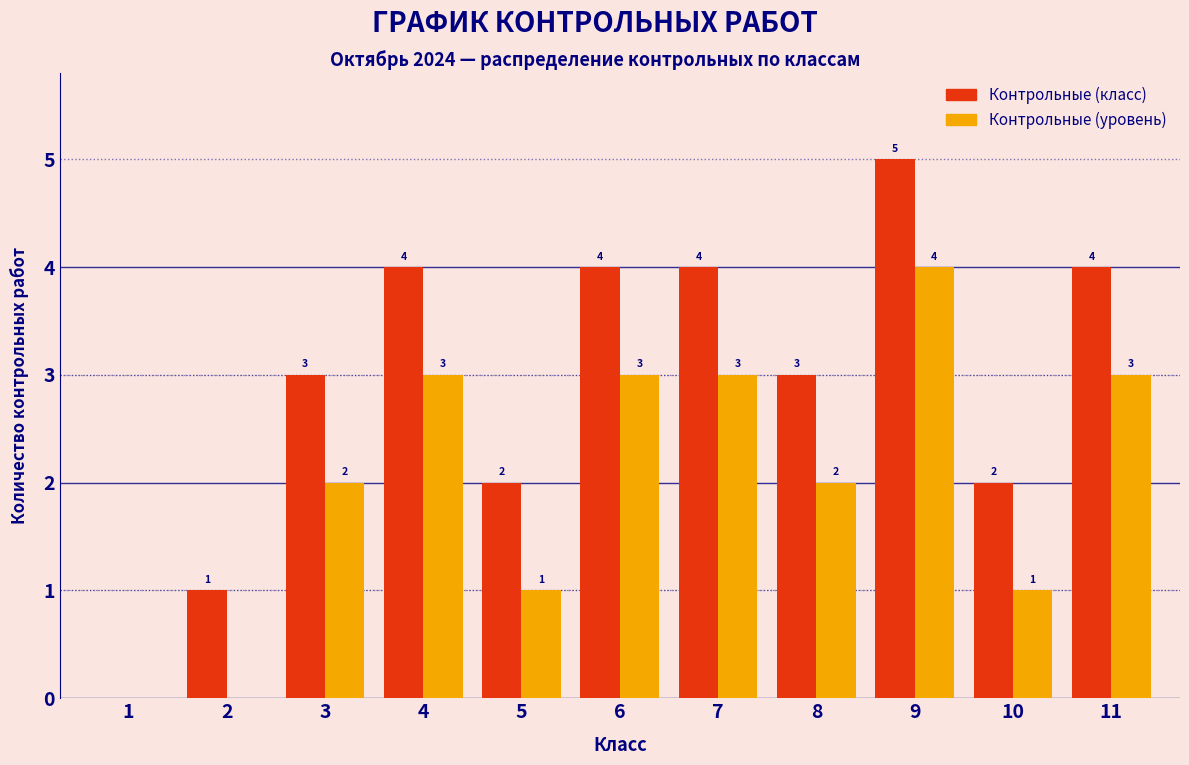

Reading left to right, list all the values displayed in this chart.

Контрольные (класс): 1=0	2=1	3=3	4=4	5=2	6=4	7=4	8=3	9=5	10=2	11=4
Контрольные (уровень): 1=0	2=0	3=2	4=3	5=1	6=3	7=3	8=2	9=4	10=1	11=3